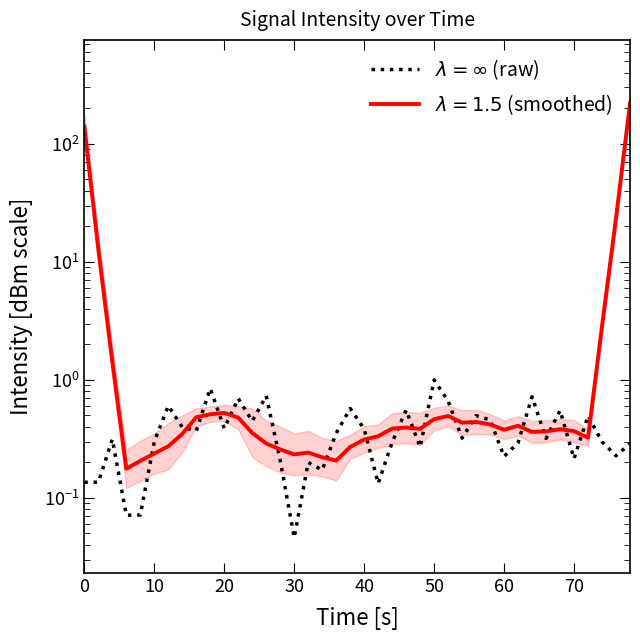

What is the average value?

0.4